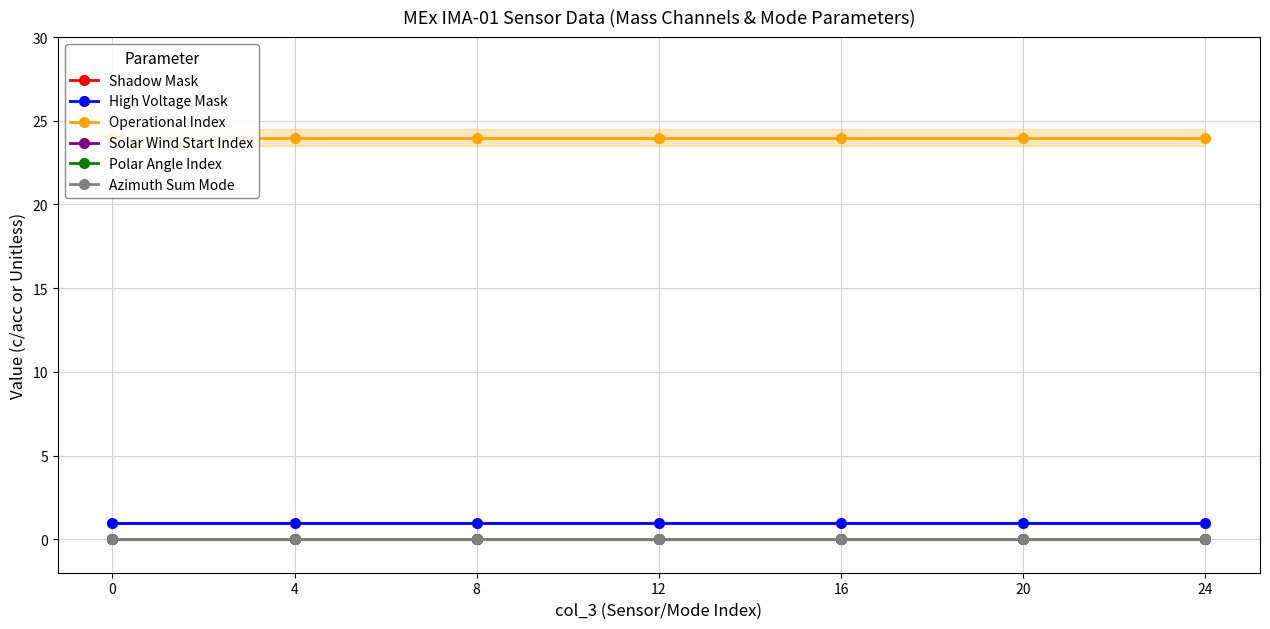

What is the spread (max minus min) of values at 20?

24